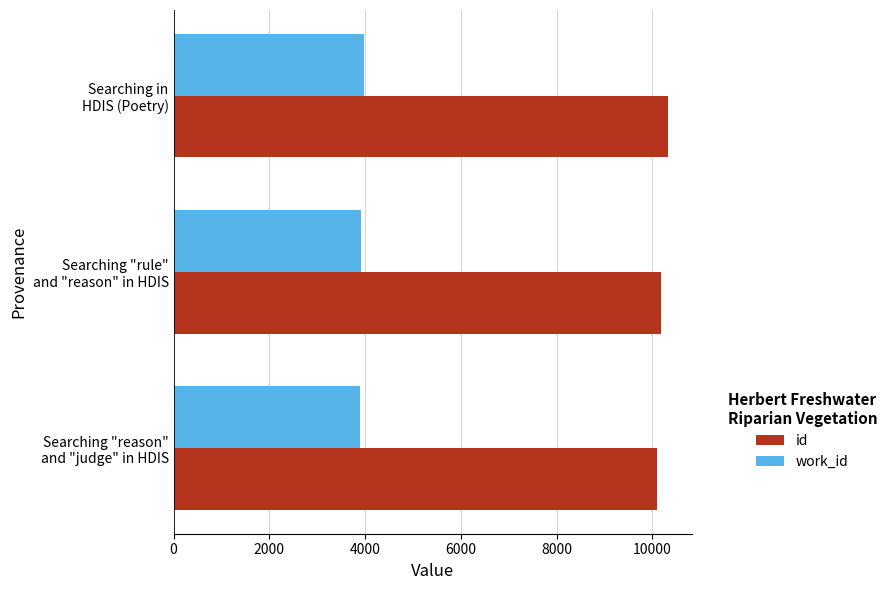

What is the greatest value displayed?

10320